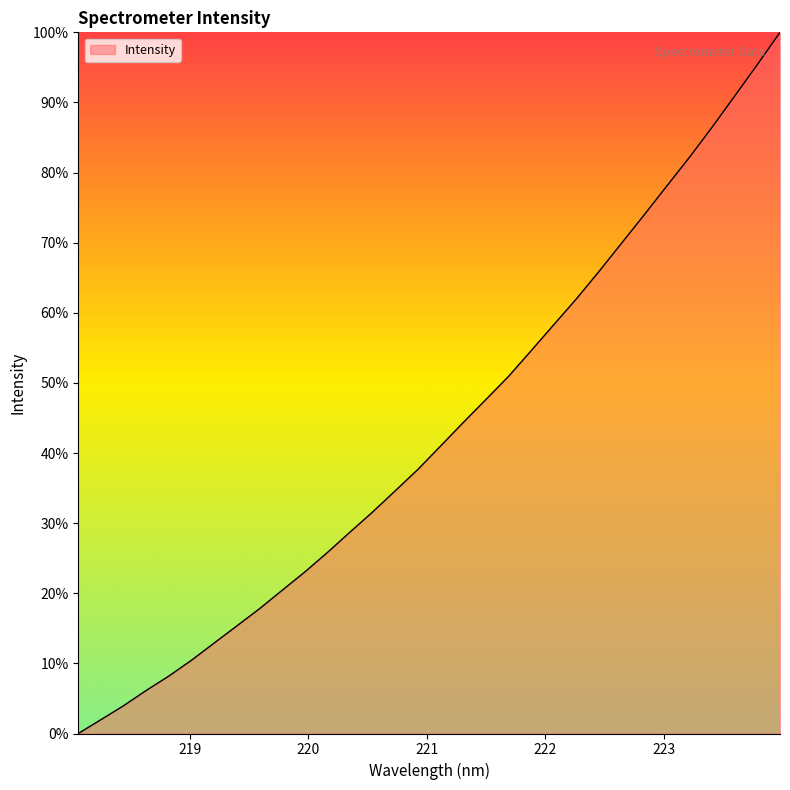

How many lines are shown in the chart?

1